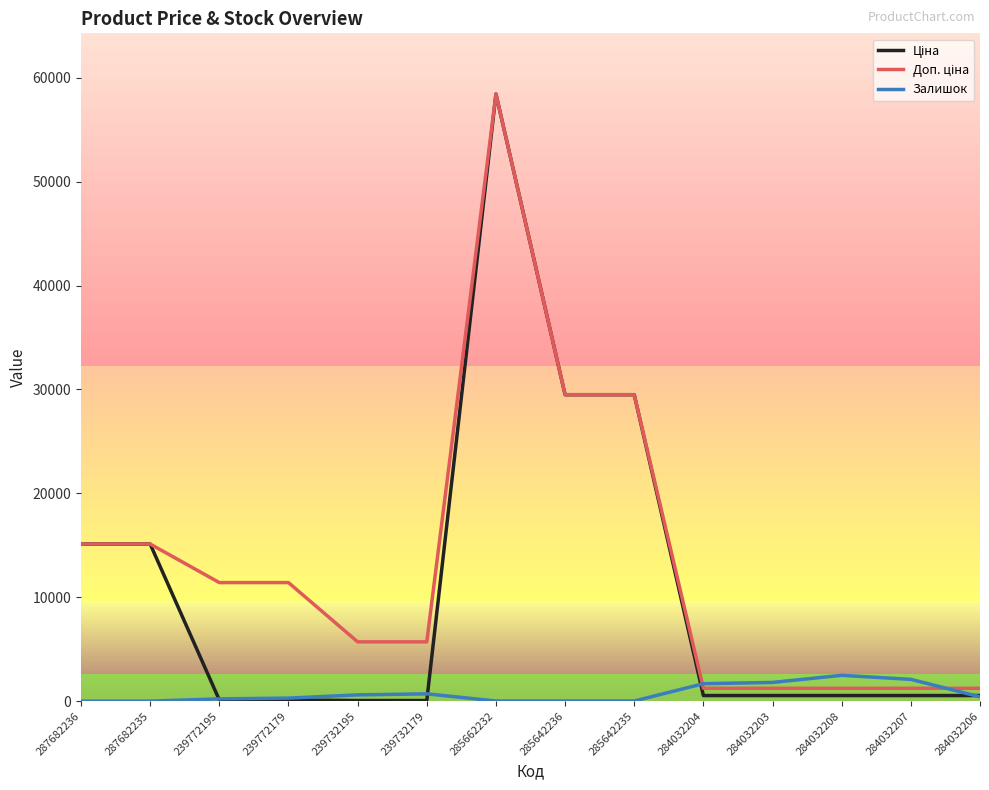

At which category is the sum across all series the highest?

285662232